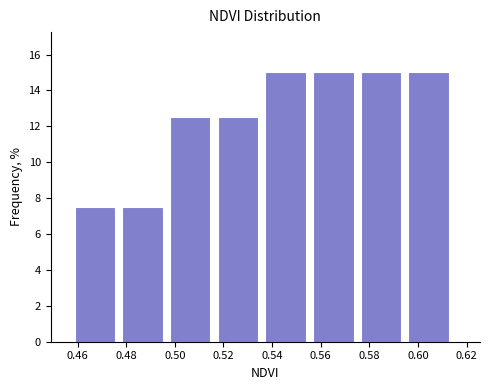

Reading left to right, list every bar in this chart as the range it spans on the x-axis followed by its height. Neither the bar edges nor the heights are printed on the chart, so give them approximately, as read against the axes.

0.458 to 0.478: 7.6
0.478 to 0.498: 7.6
0.498 to 0.518: 12.6
0.518 to 0.538: 12.6
0.538 to 0.556: 15.0
0.556 to 0.576: 15.0
0.576 to 0.596: 15.0
0.596 to 0.616: 15.0